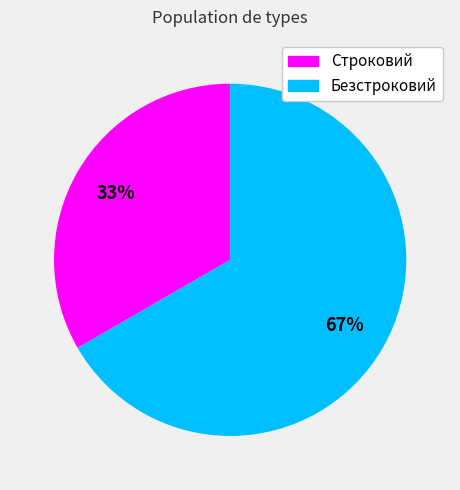

To the nearest percent, what is the combined percentage of Безстроковий and Строковий?

100%